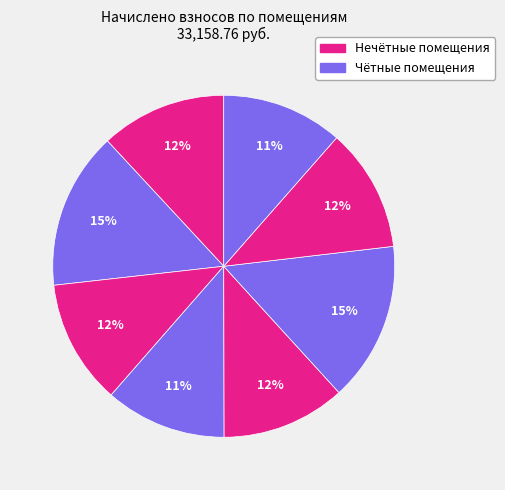

How many slices are in this pie chart?

8